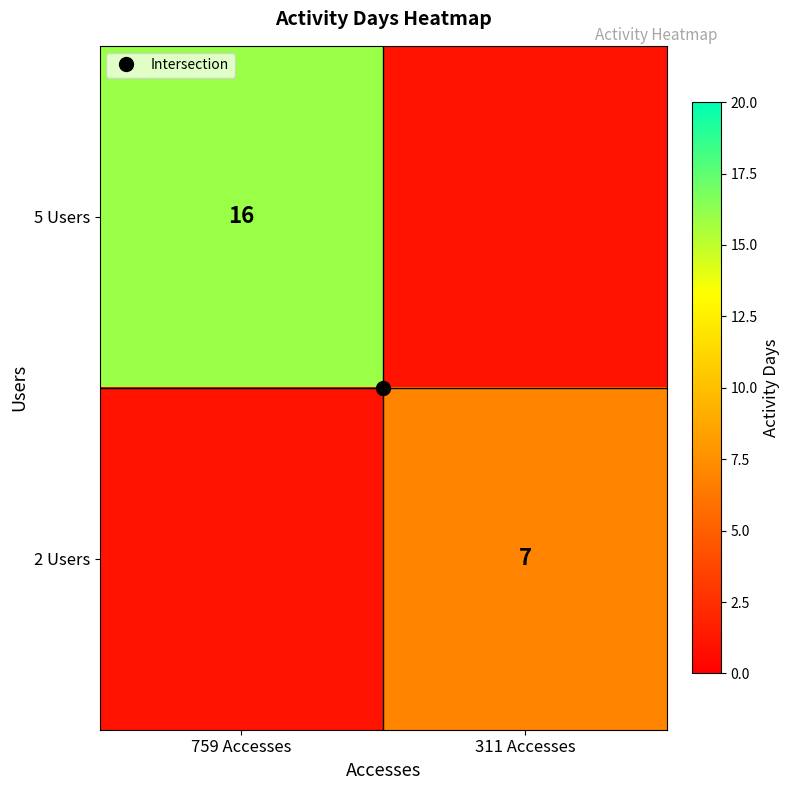

Which category has the lowest value in the 2 Users series?

759 Accesses